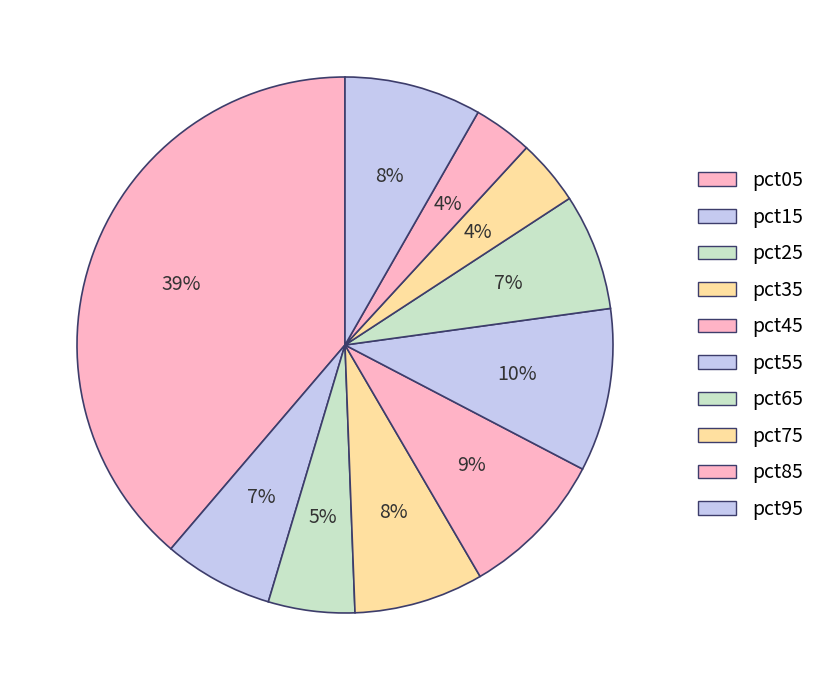

Is it true that pct85 is 15% of the pie?

False